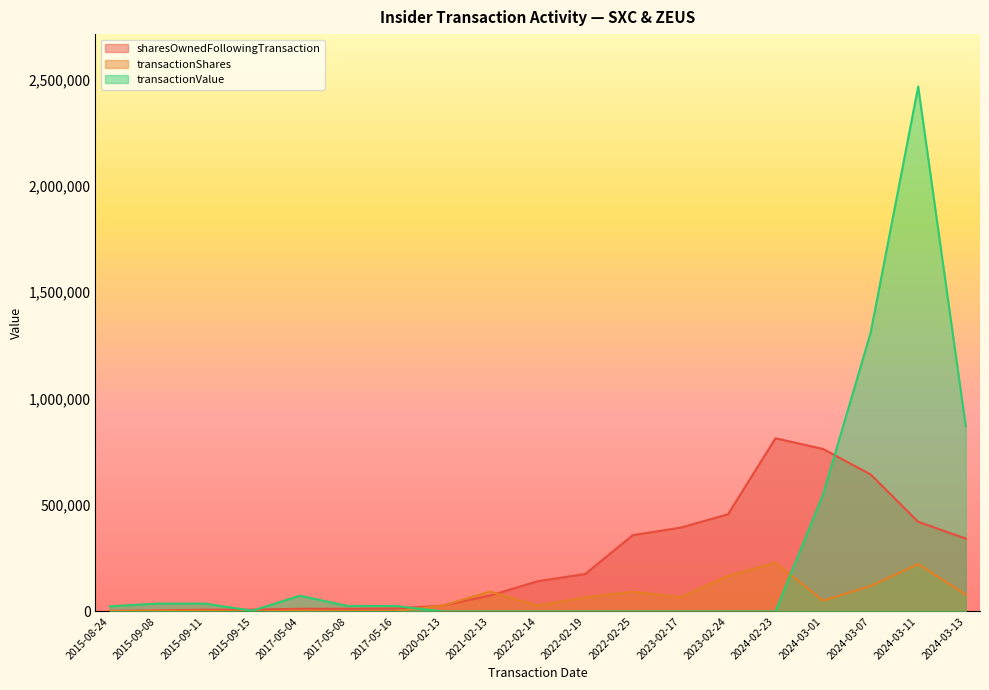

Rank the series by their average value, from lowest to highest.

transactionShares, sharesOwnedFollowingTransaction, transactionValue